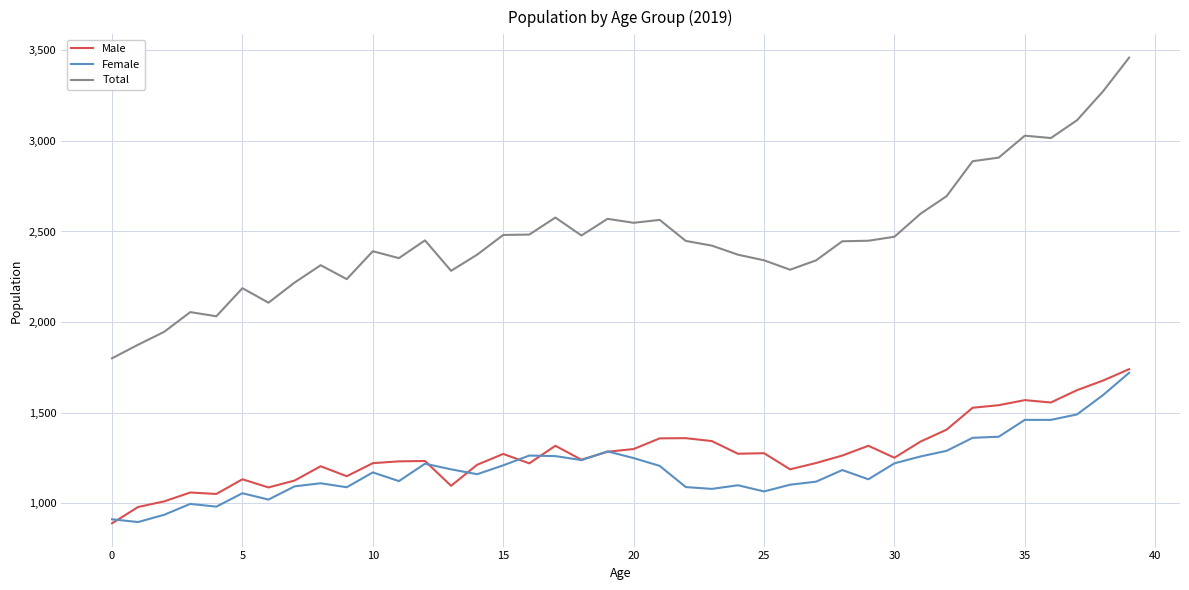

True or false: Male and Total intersect in this chart.

False